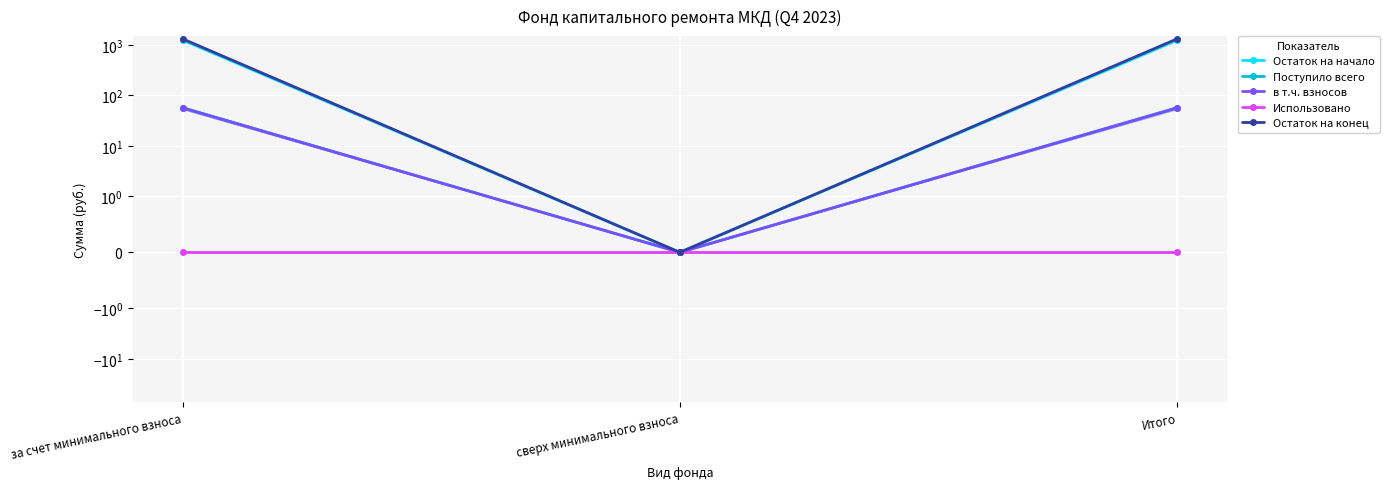

Reading left to right, what are all the values shown in this chart?

Остаток на начало: за счет минимального взноса=1269.4	сверх минимального взноса=0.0	Итого=1269.4
Поступило всего: за счет минимального взноса=57.3	сверх минимального взноса=0.0	Итого=57.3
в т.ч. взносов: за счет минимального взноса=56.7	сверх минимального взноса=0.0	Итого=56.7
Использовано: за счет минимального взноса=0.0	сверх минимального взноса=0.0	Итого=0.0
Остаток на конец: за счет минимального взноса=1326.7	сверх минимального взноса=0.0	Итого=1326.7